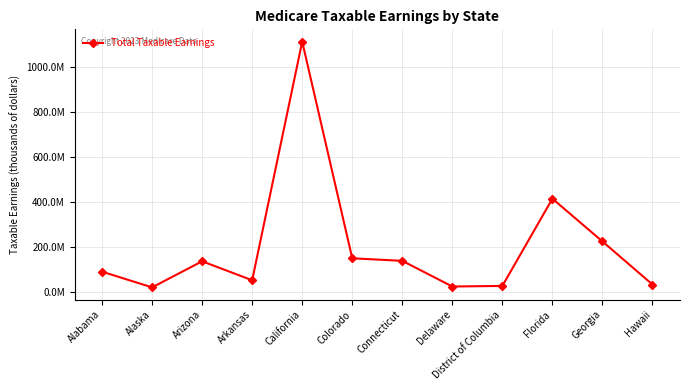

At which label does the data first exceed 137095785?

California